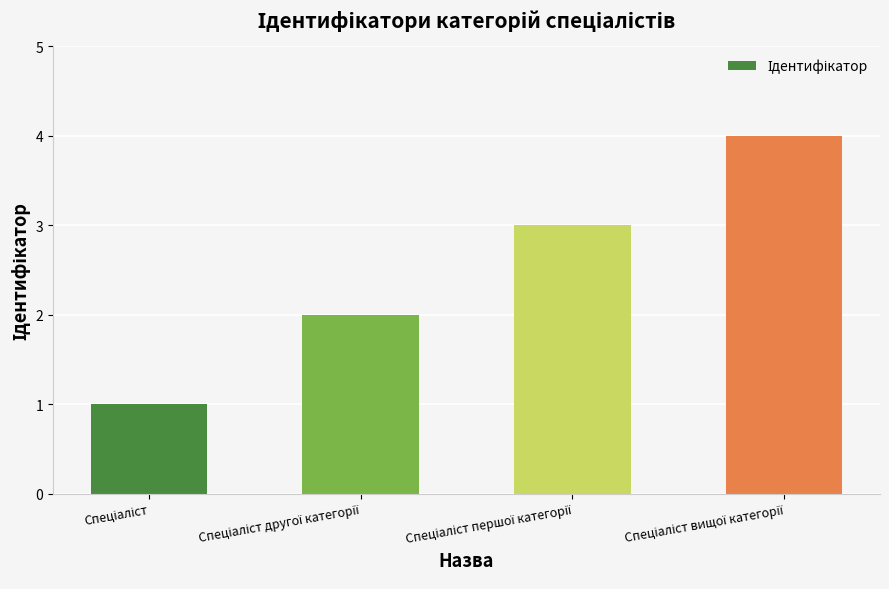

What is the sum of all values?

10